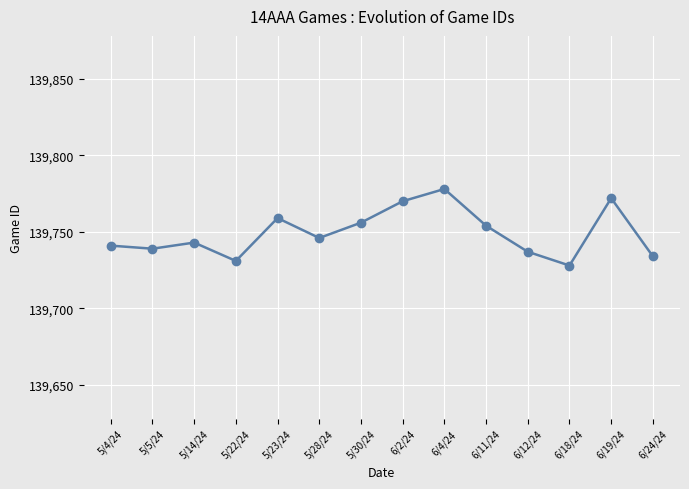

What is the approximate value at 6/19/24, to the nearest 5?

139770